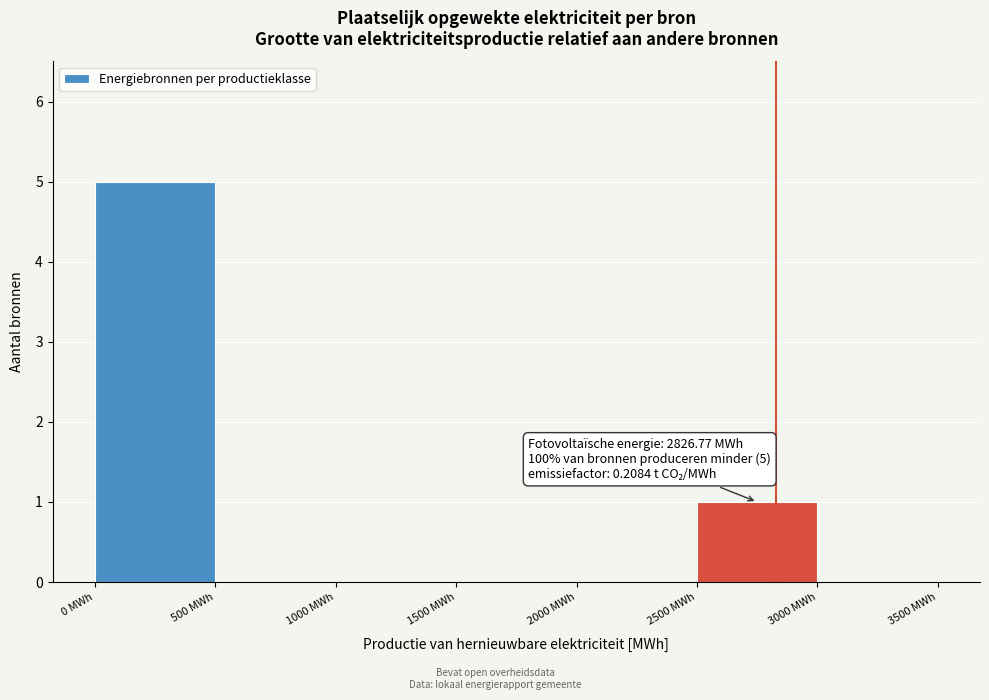

Over which range of the x-axis is the bar tallest?

0 to 500